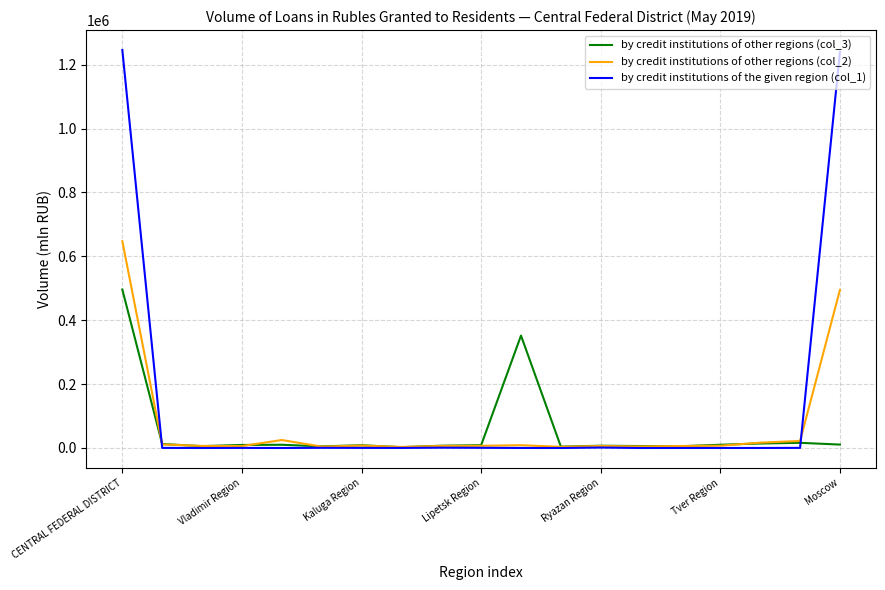

What is the maximum value shown in the chart?

1246086